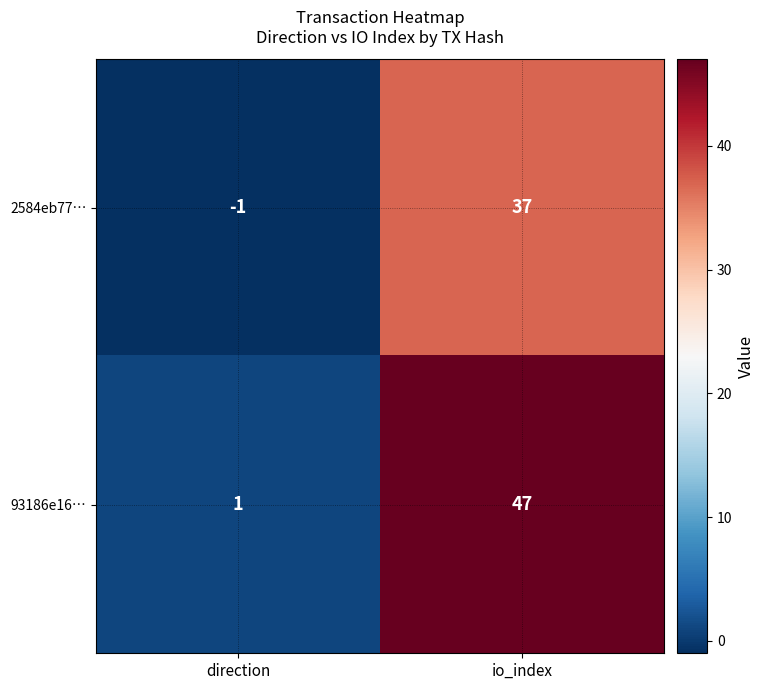

How many values in the 2584eb77… series are below 37?

1